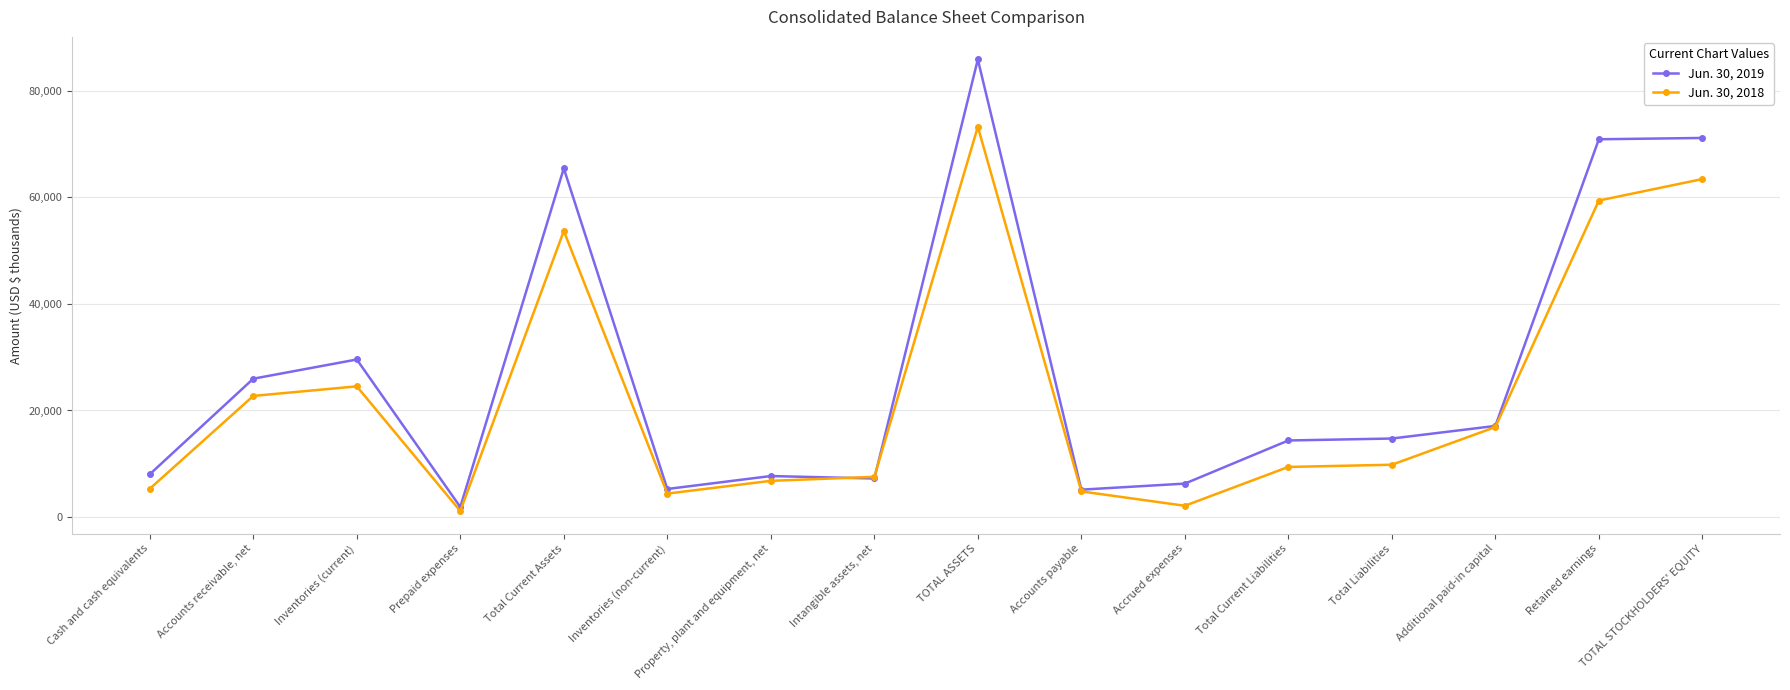

After their last crossing, which series has the higher values: Jun. 30, 2019 or Jun. 30, 2018?

Jun. 30, 2019